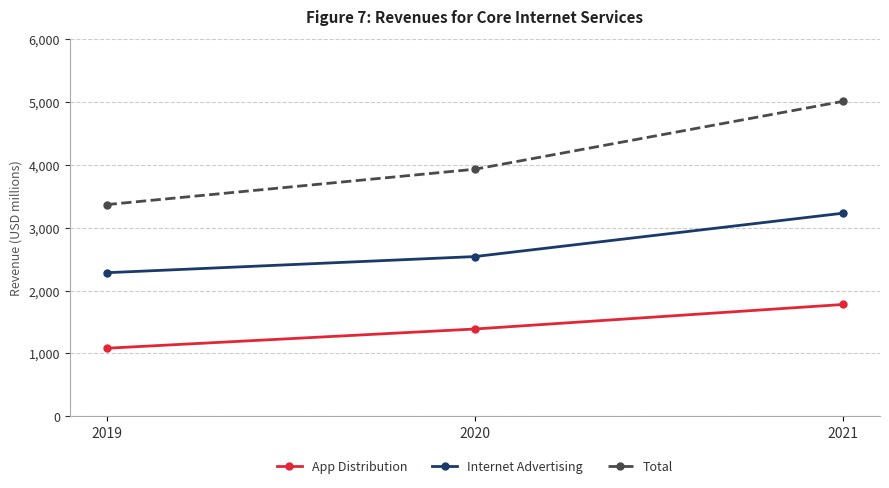

How many values in the Total series are below 3930?

1